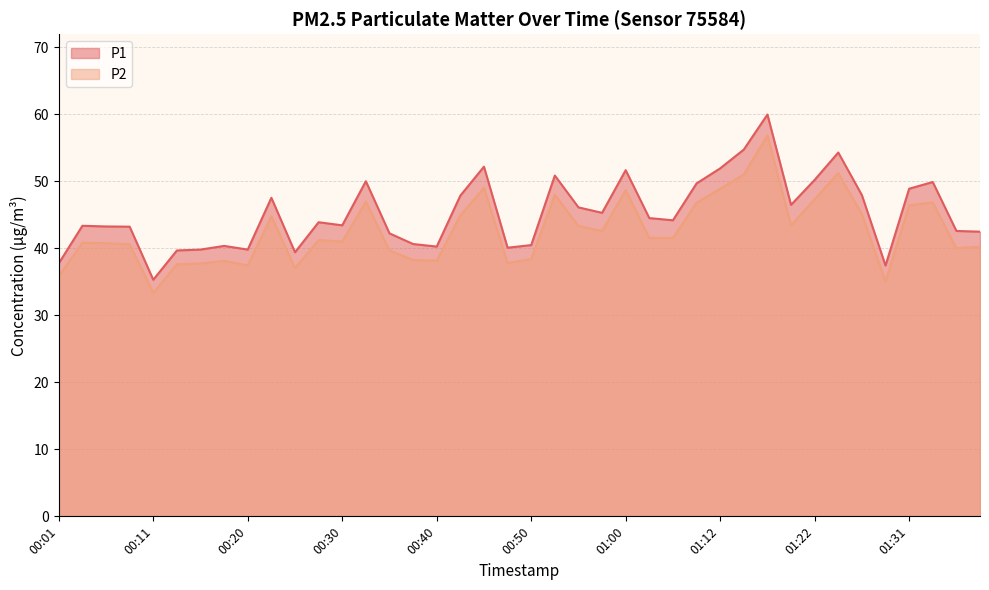

Reading left to right, what are all the values shown in this chart?

P1: 00:01=37.8	00:03=43.4	00:05=43.2	00:08=43.2	00:11=35.3	00:13=39.7	00:15=39.8	00:18=40.4	00:20=39.8	00:23=47.5	00:25=39.4	00:28=43.9	00:30=43.4	00:33=50.0	00:35=42.2	00:38=40.6	00:40=40.2	00:42=47.9	00:45=52.2	00:47=40.1	00:50=40.5	00:52=50.9	00:55=46.1	00:57=45.3	01:00=51.6	01:05=44.5	01:07=44.2	01:09=49.7	01:12=51.9	01:14=54.7	01:17=60.0	01:19=46.5	01:22=50.2	01:24=54.3	01:27=47.9	01:29=37.4	01:31=48.9	01:34=49.9	01:36=42.6	01:39=42.5
P2: 00:01=35.9	00:03=40.8	00:05=40.8	00:08=40.6	00:11=33.4	00:13=37.6	00:15=37.7	00:18=38.1	00:20=37.5	00:23=44.8	00:25=37.0	00:28=41.2	00:30=41.0	00:33=47.0	00:35=39.7	00:38=38.2	00:40=38.1	00:42=44.9	00:45=49.0	00:47=37.8	00:50=38.4	00:52=48.0	00:55=43.3	00:57=42.6	01:00=48.7	01:05=41.5	01:07=41.5	01:09=46.8	01:12=48.9	01:14=51.0	01:17=56.8	01:19=43.4	01:22=47.3	01:24=51.2	01:27=45.1	01:29=35.0	01:31=46.4	01:34=46.8	01:36=40.0	01:39=40.2